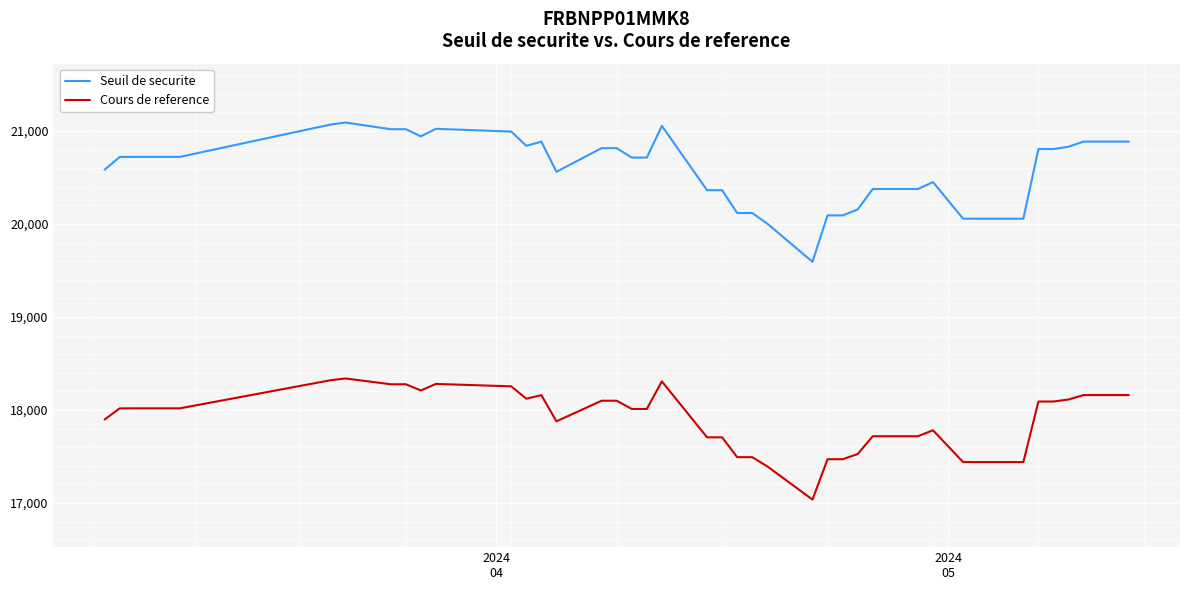

What is the smallest value displayed?

17037.6